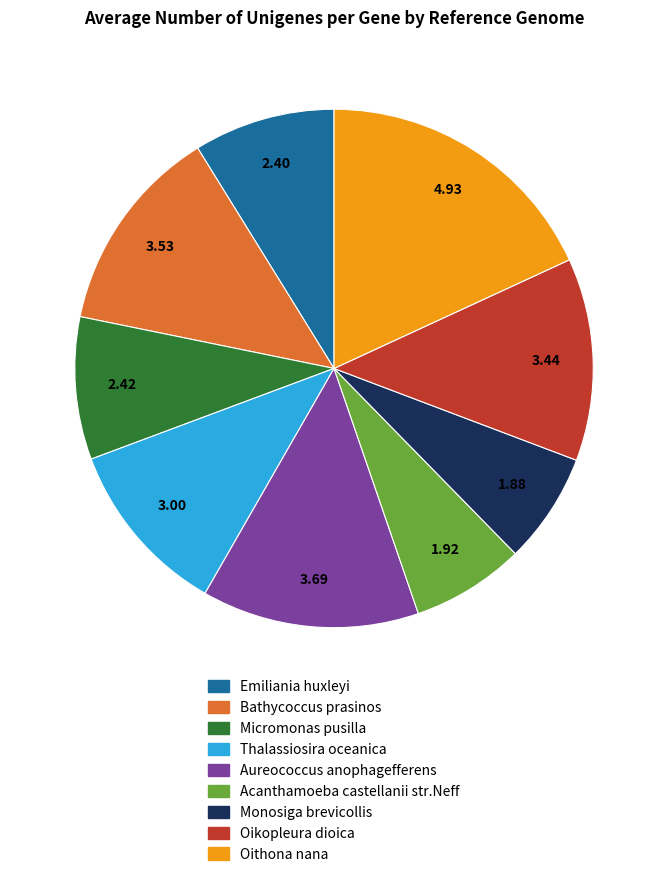

Which slice is the largest?

Oithona nana